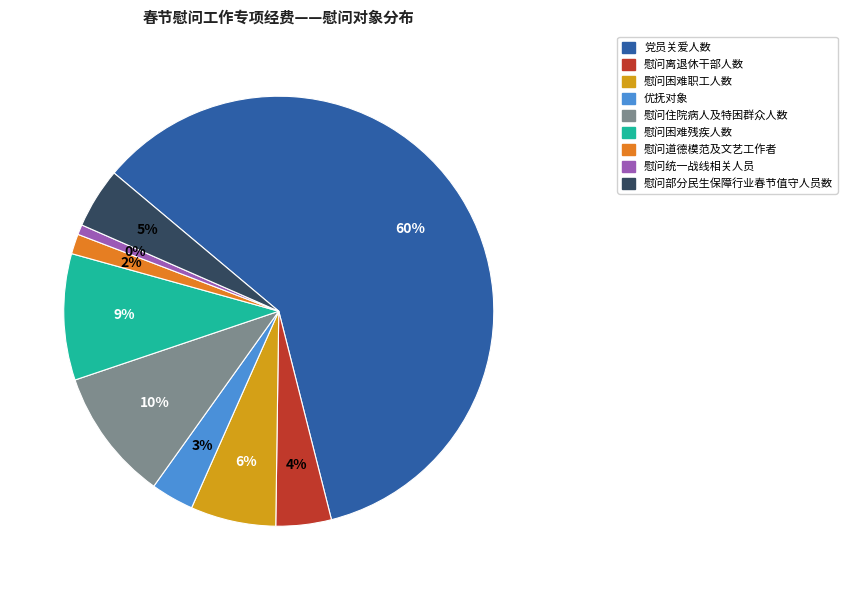

What percentage is NOT represented by 慰问住院病人及特困群众人数?

90.1%